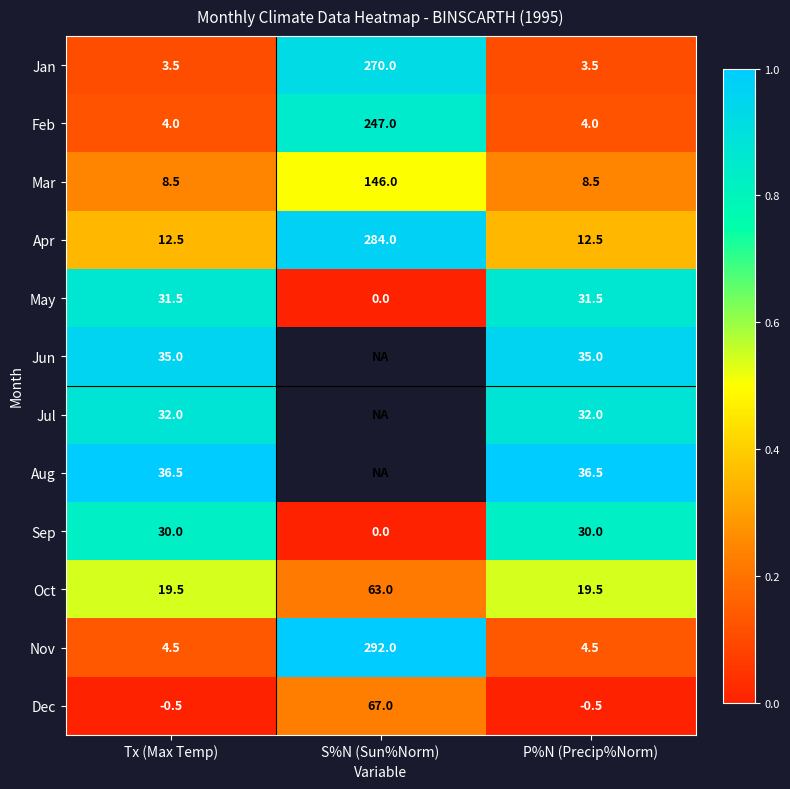

Which category has the highest value in the Jan series?

S%N (Sun%Norm)